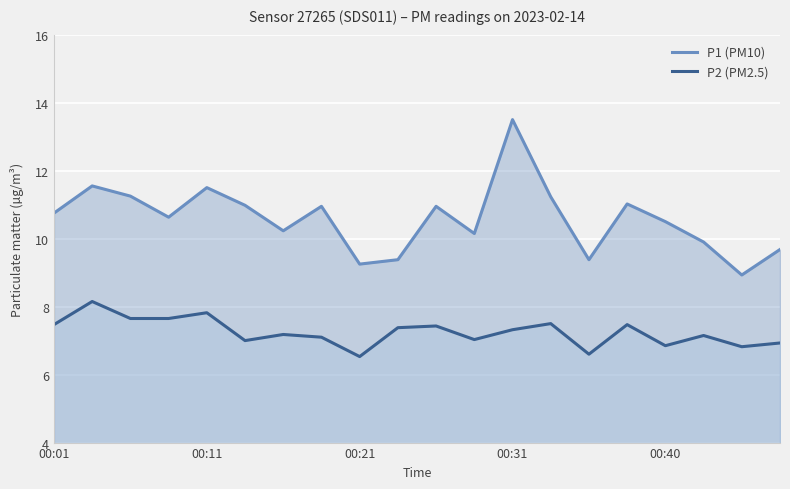

How many lines are shown in the chart?

2